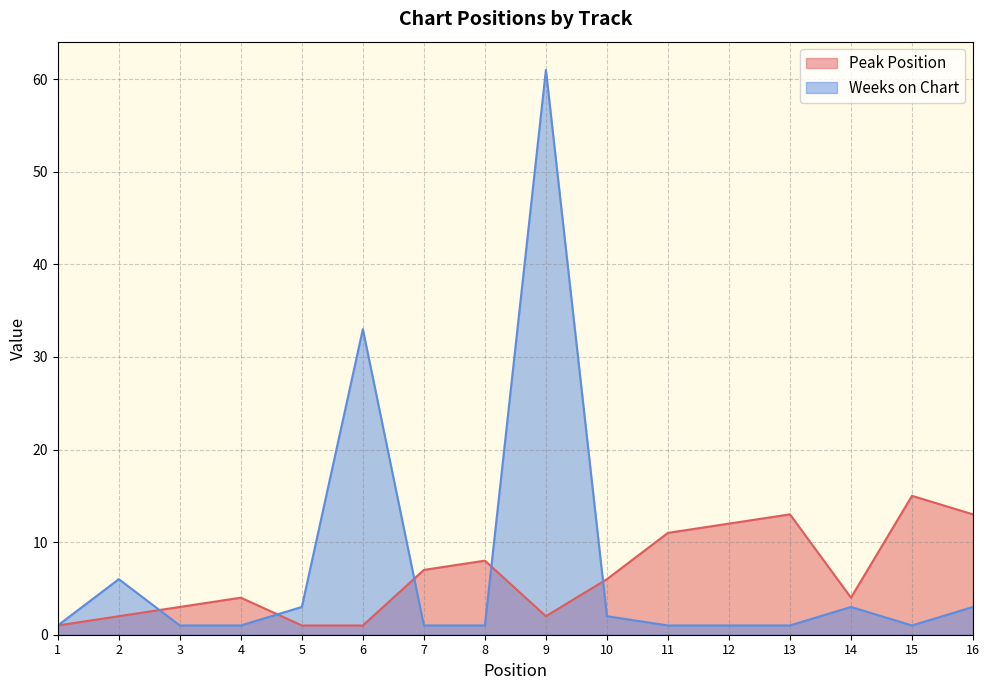

At which category is the sum across all series the highest?

9